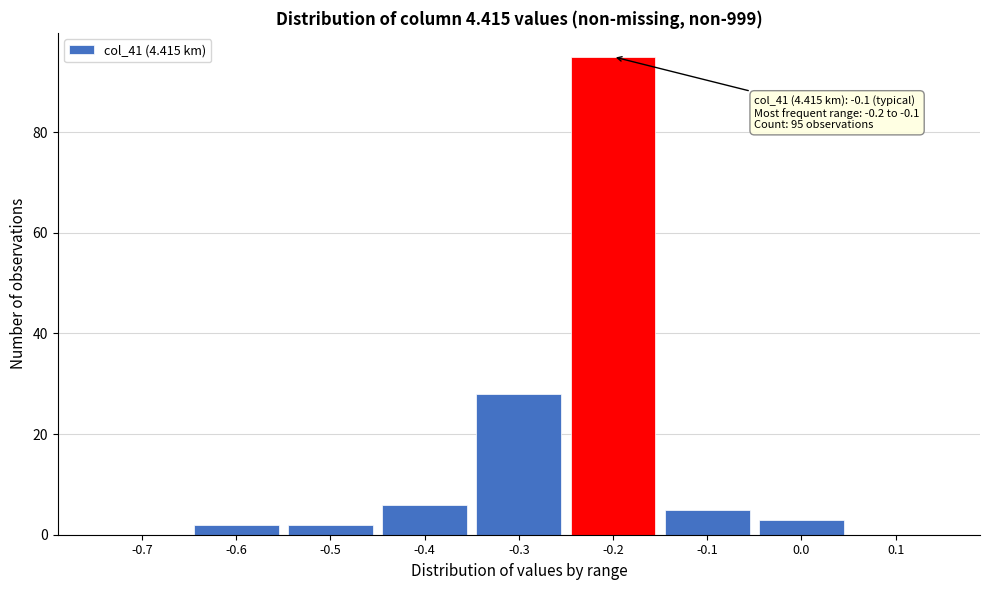

What is the sum of all values?

141